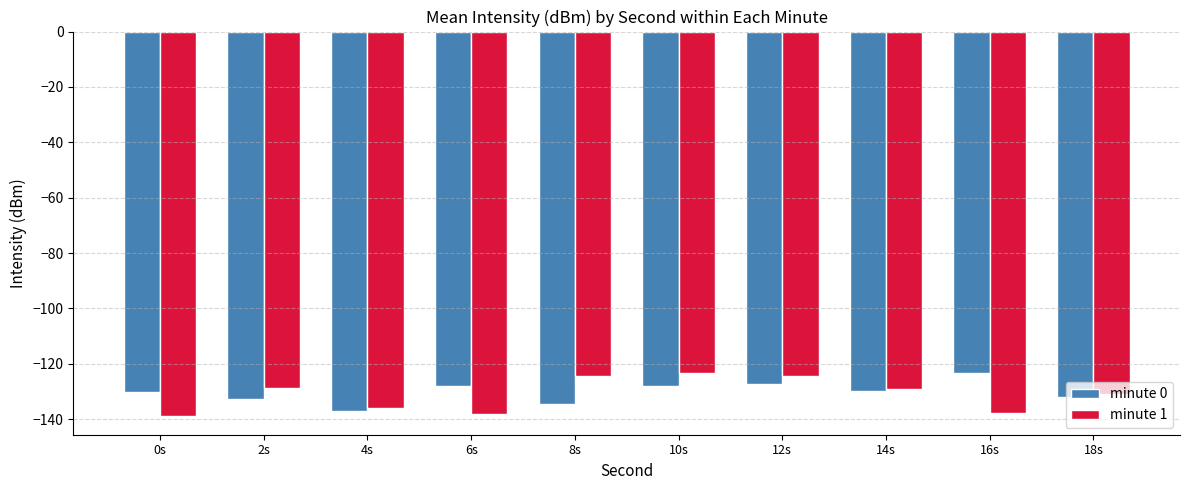

Is the value of minute 0 at 8s greater than the value of minute 1 at 16s?

Yes